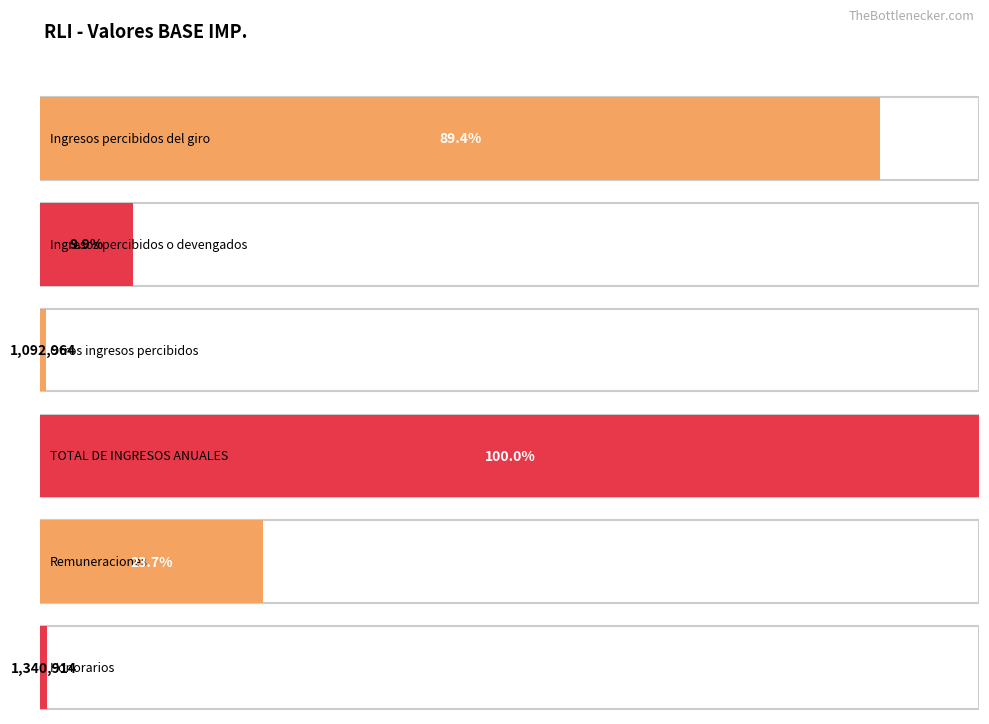

Which label corresponds to the smallest value in the chart?

Otros ingresos percibidos